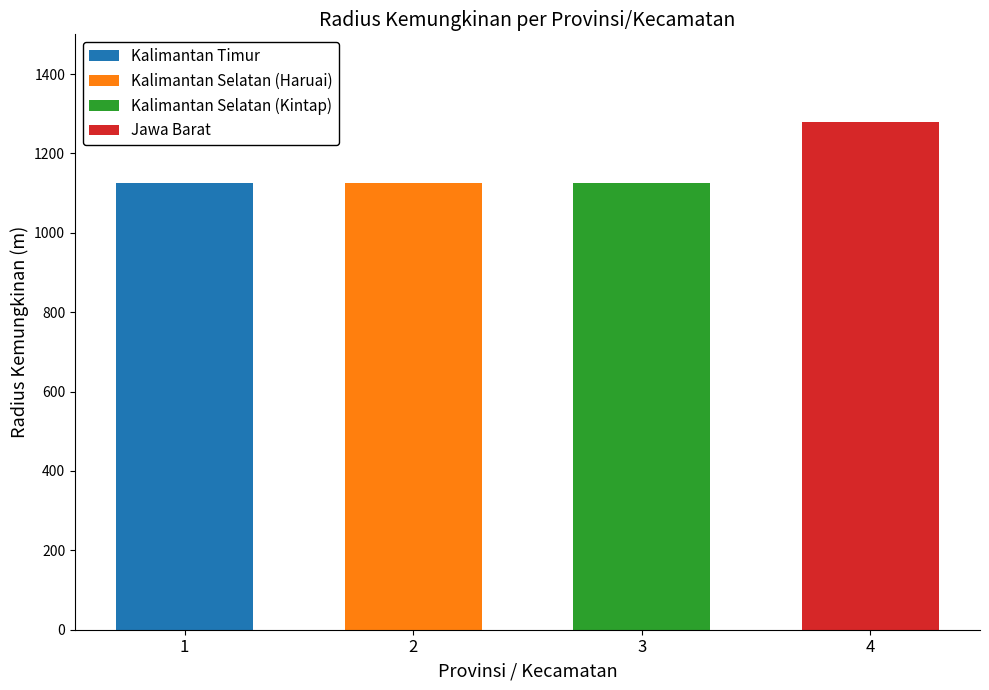

How many values are between 1125 and 1280?

4